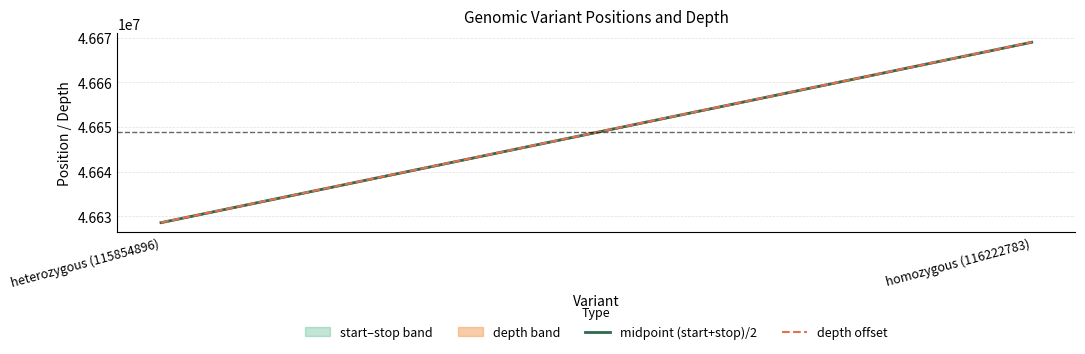

At how many categories does at least one series exceed 46638876?

1